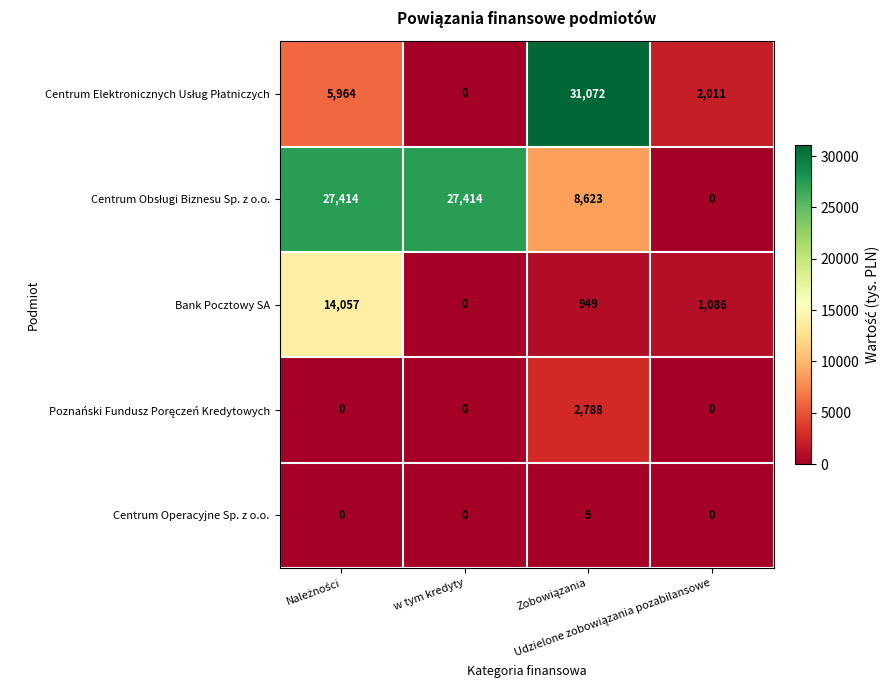

At how many categories does at least one series exceed 13592?

3